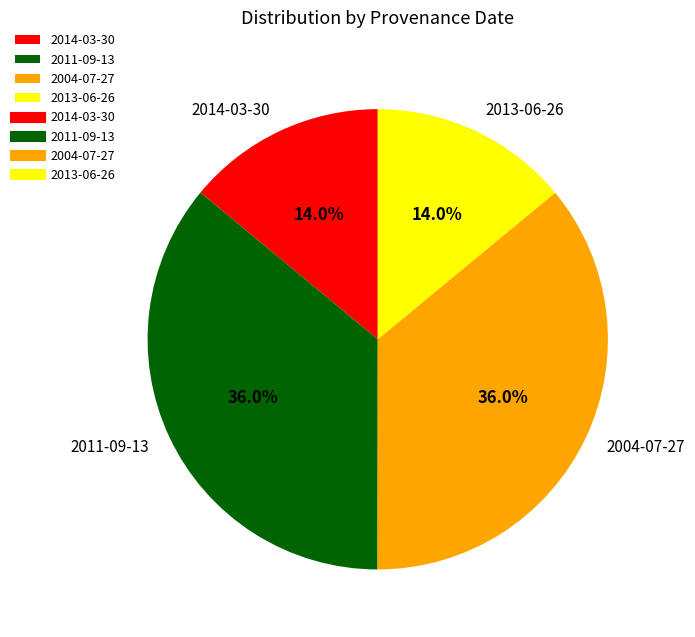

Approximately how many times larger is the value at 2004-07-27 compared to 2014-03-30?

2.6